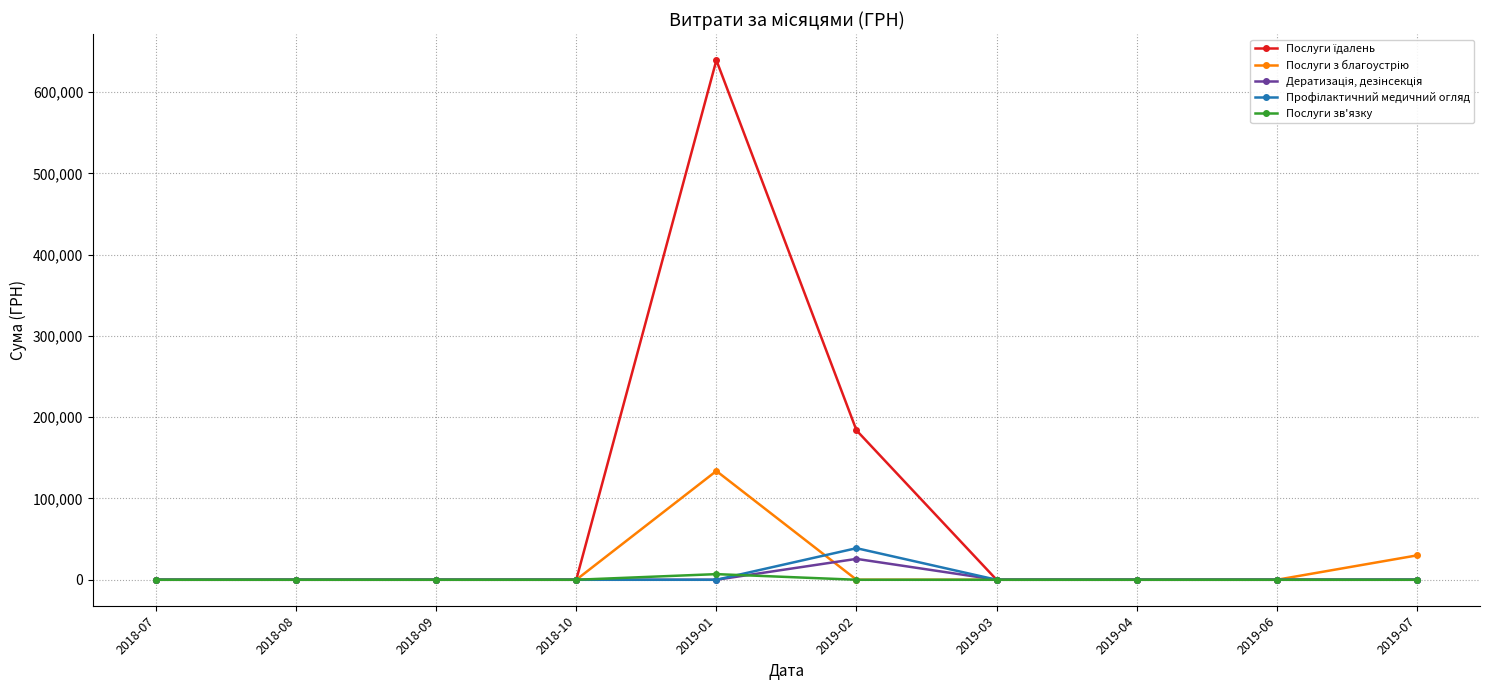

How many series are shown in this chart?

5